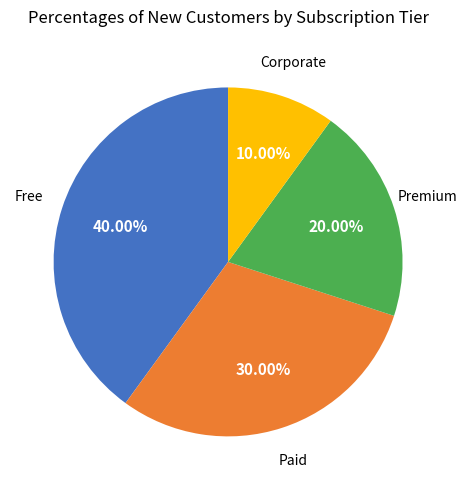

How many segments does this pie chart have?

4